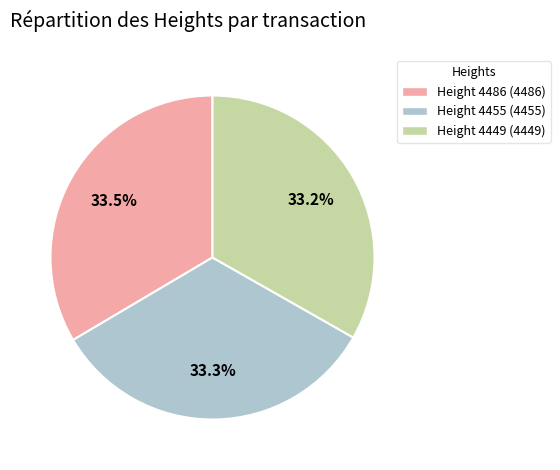

Combined, what portion of the pie is Height 4449 (4449) and Height 4486 (4486)?

66.7%